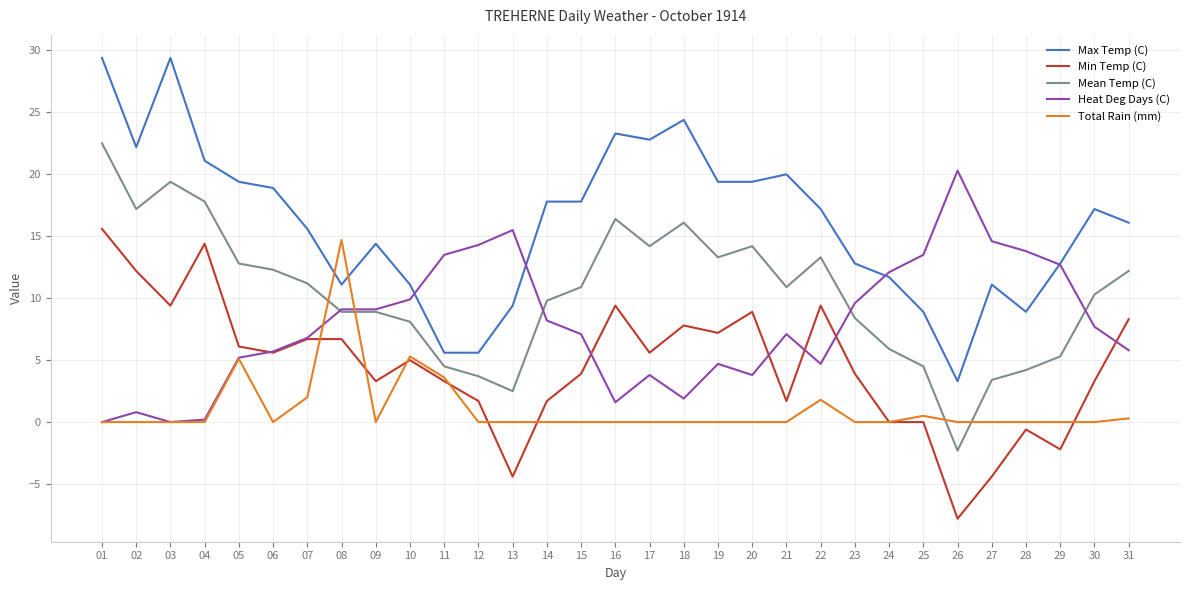

Which series has the widest spread of values?

Max Temp (C)